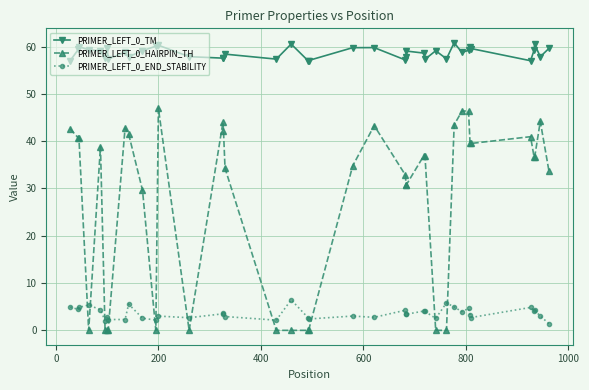

What is the difference between the maximum and minimum values in the PRIMER_LEFT_0_HAIRPIN_TH series?

47.0